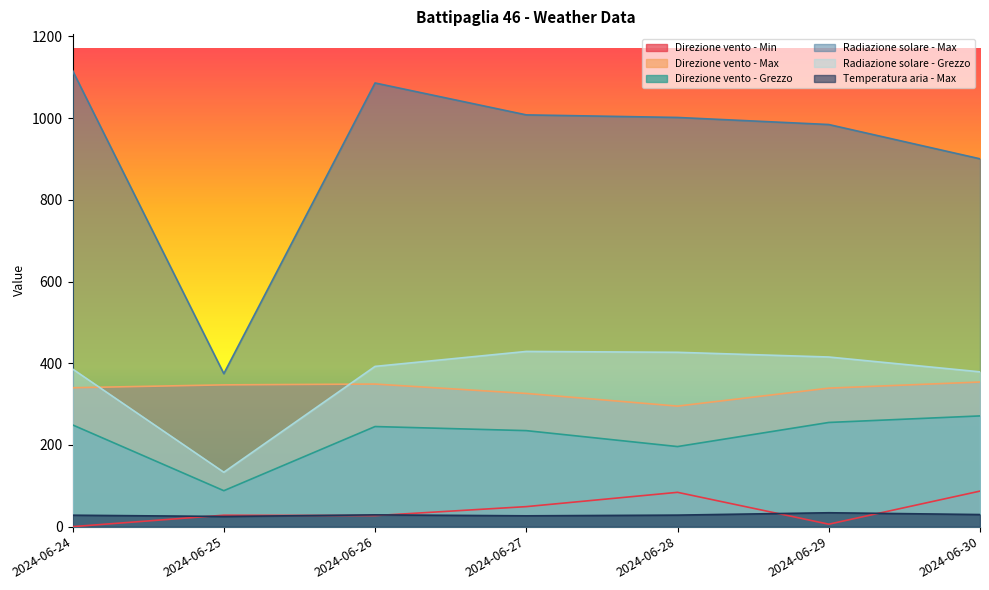

Rank the categories by Radiazione solare - Max value from highest to lowest.

2024-06-24, 2024-06-26, 2024-06-27, 2024-06-28, 2024-06-29, 2024-06-30, 2024-06-25